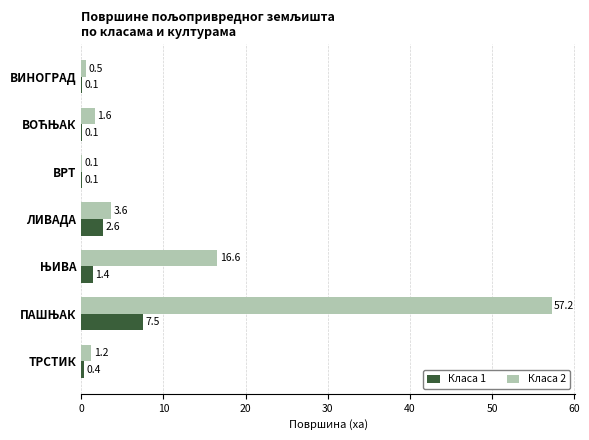

Which series has the largest total across all categories?

Класа 2